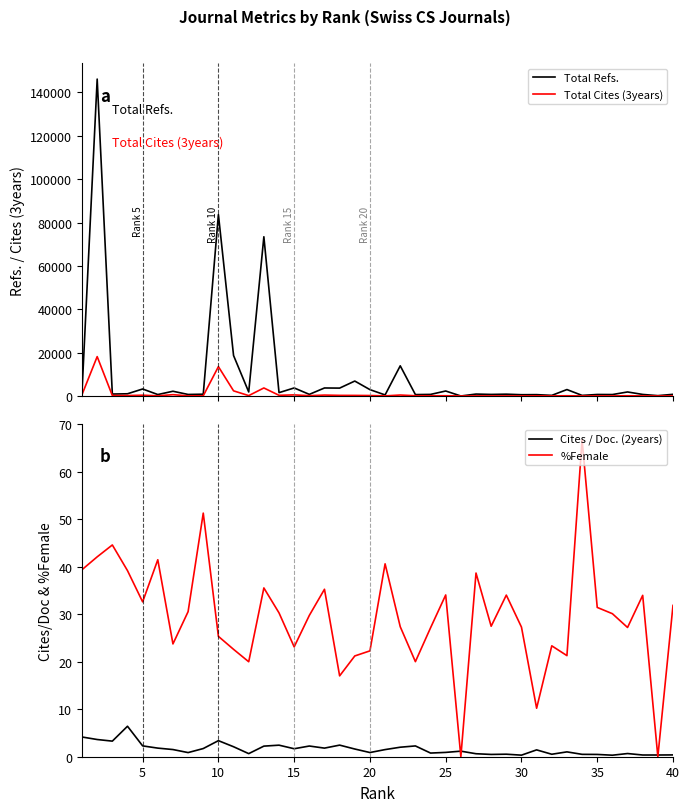

In %Female, how many points are lower than both neighbors (excluding endpoints)?

12